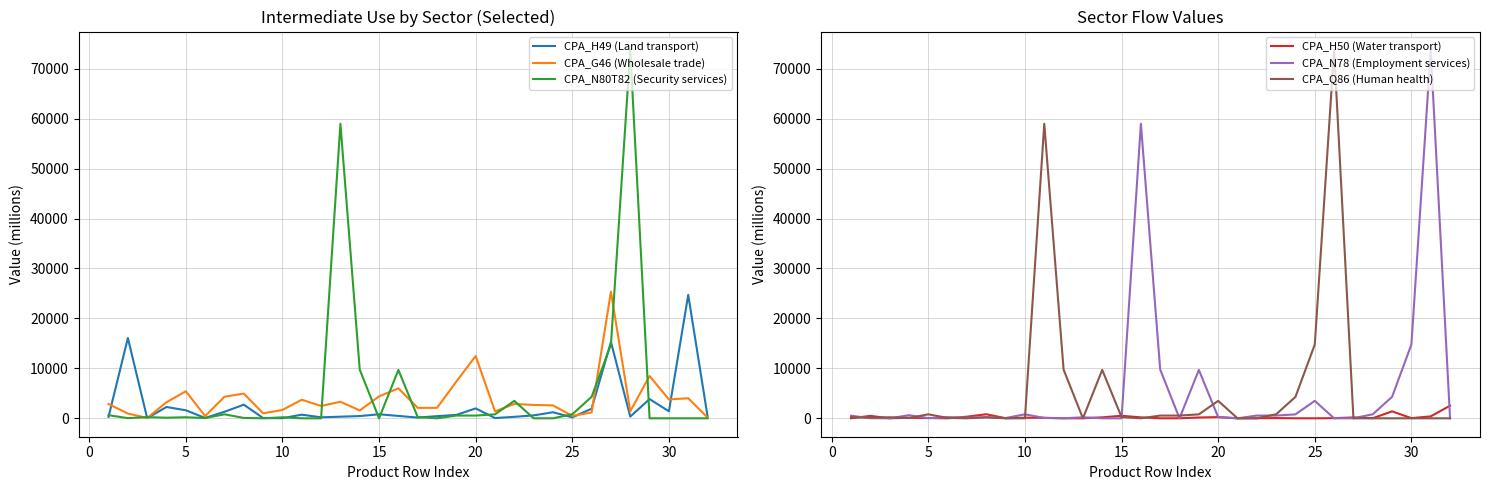

Which series has the largest total across all categories?

CPA_N78 (Employment services)